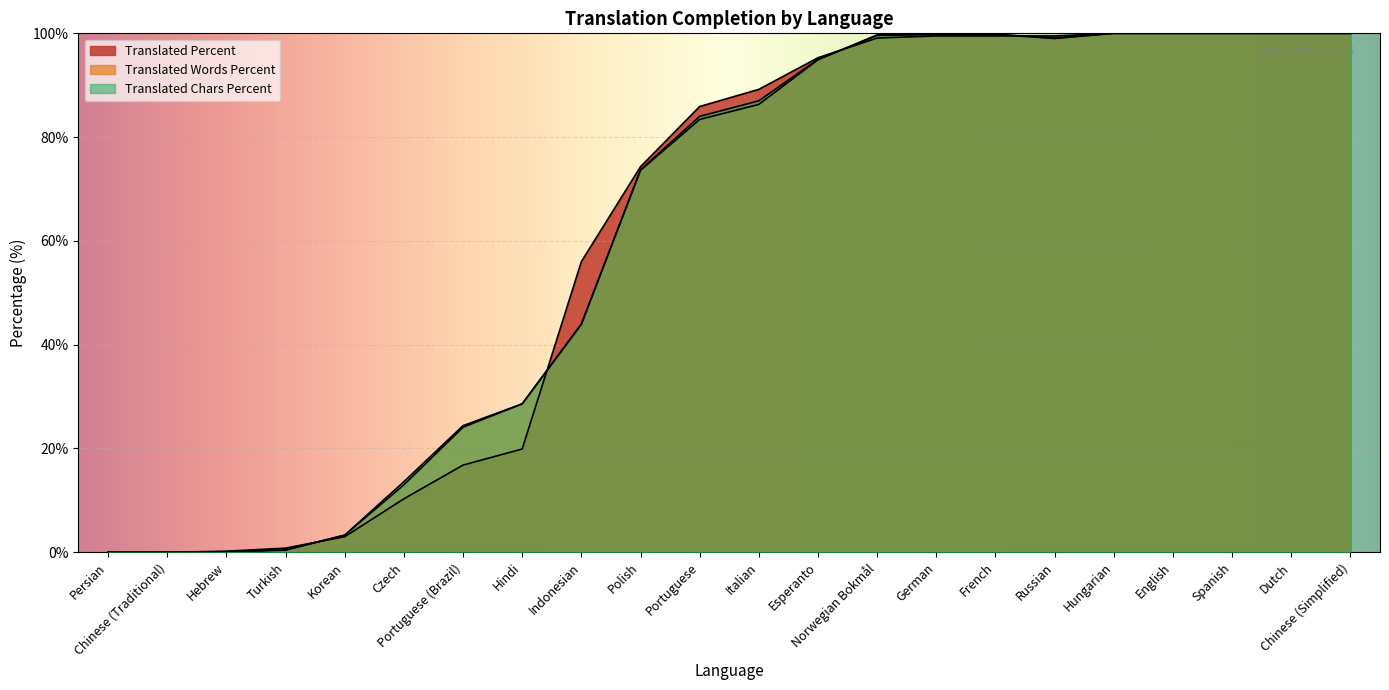

What are all the series names shown in the legend?

translated_percent, translated_words_percent, translated_chars_percent